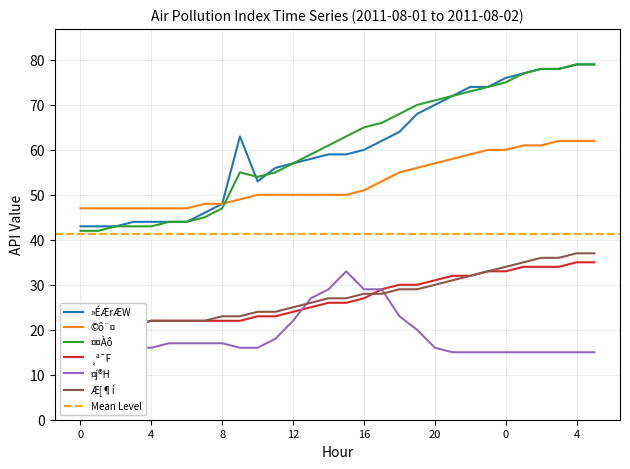

True or false: Æ[¶í has more than 1 interior local peaks.

False